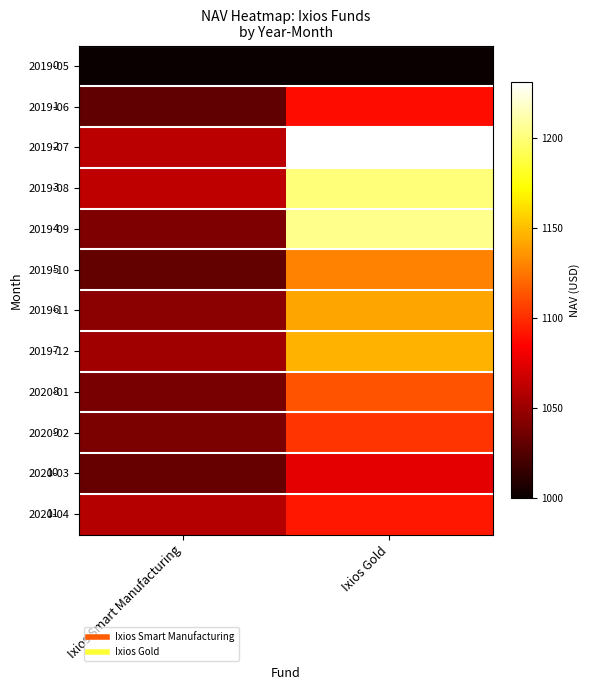

The value of 2019-08 at Ixios Gold is 1855.8. True or false?

False